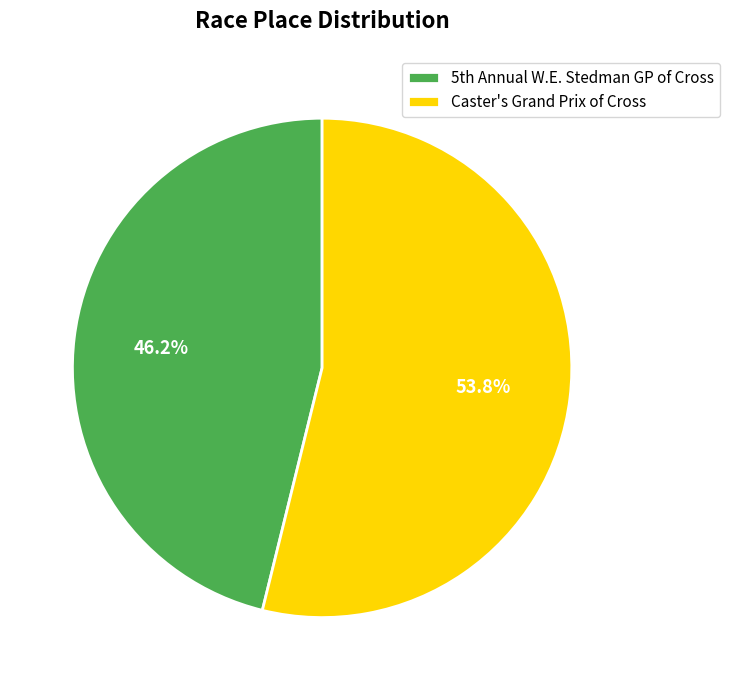

How many slices are in this pie chart?

2